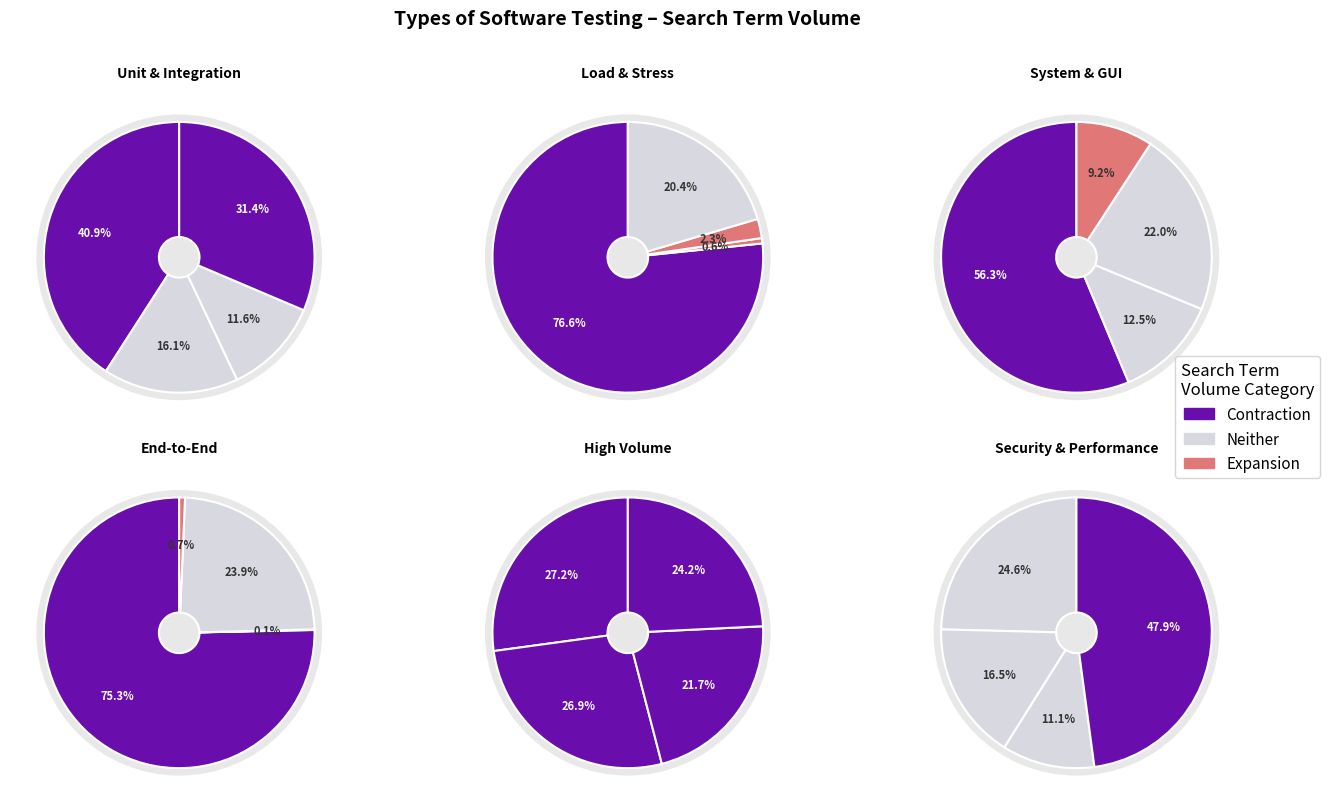

Is System Testing the majority of the pie?

No